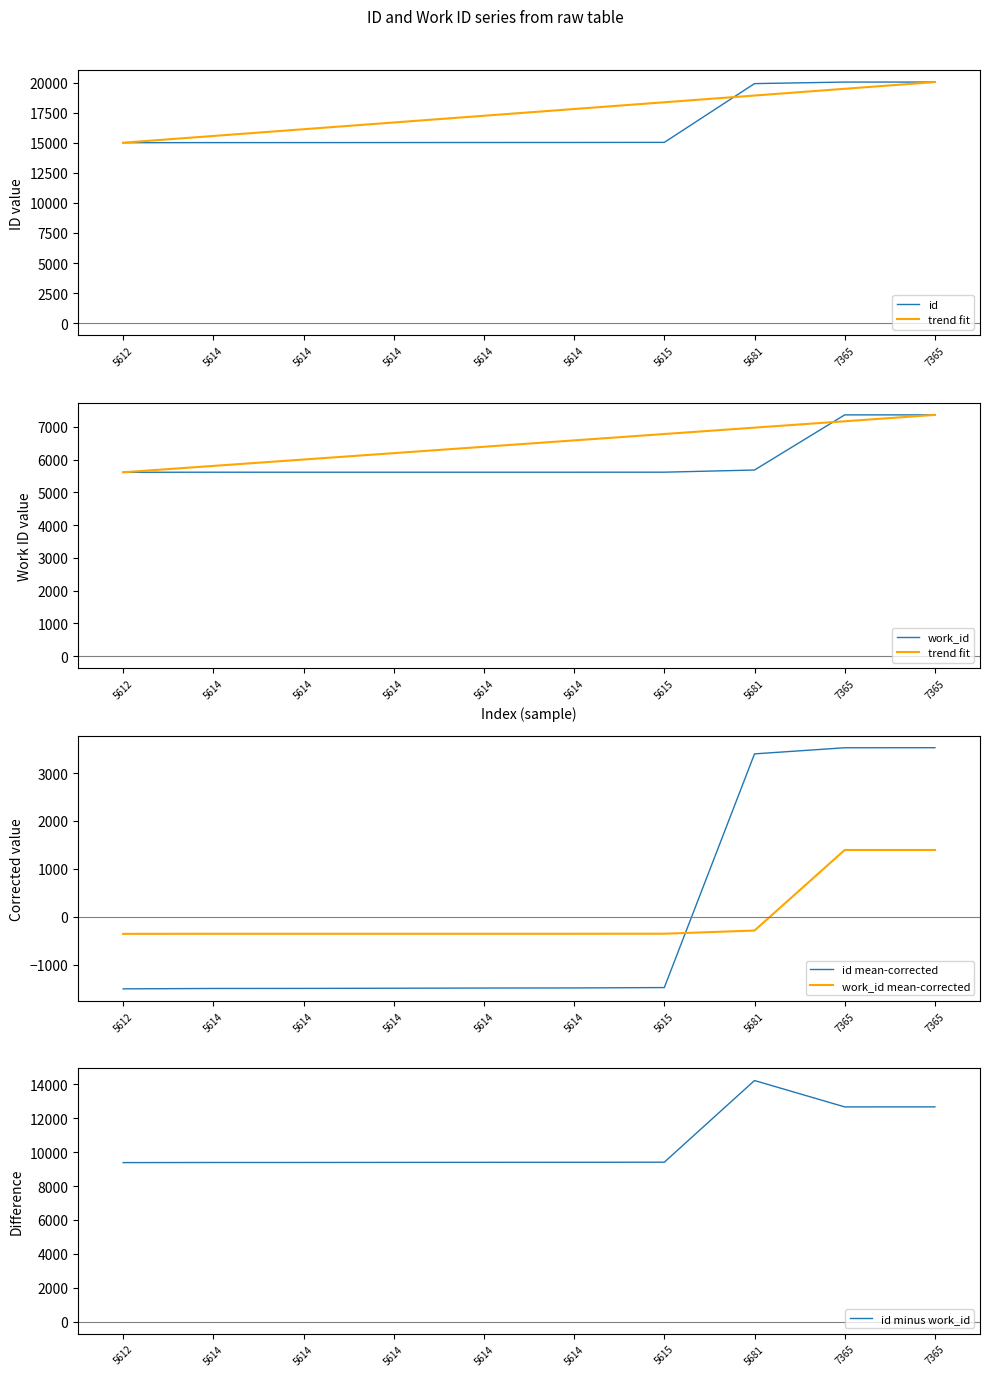

What is the sum of the work_id mean-corrected values at 7365 and 5614?

1037.4